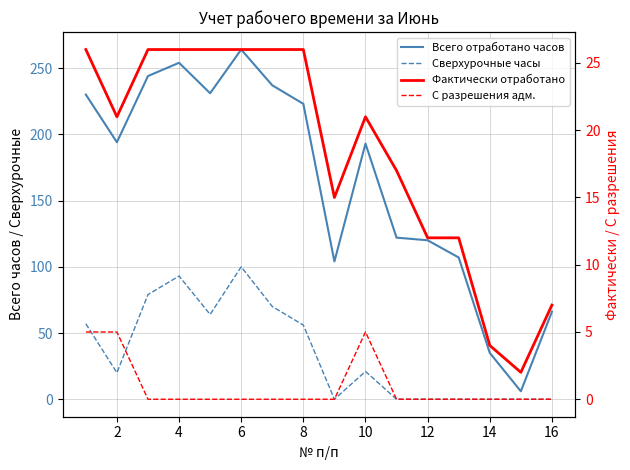

Which category has the lowest value across all series?

16